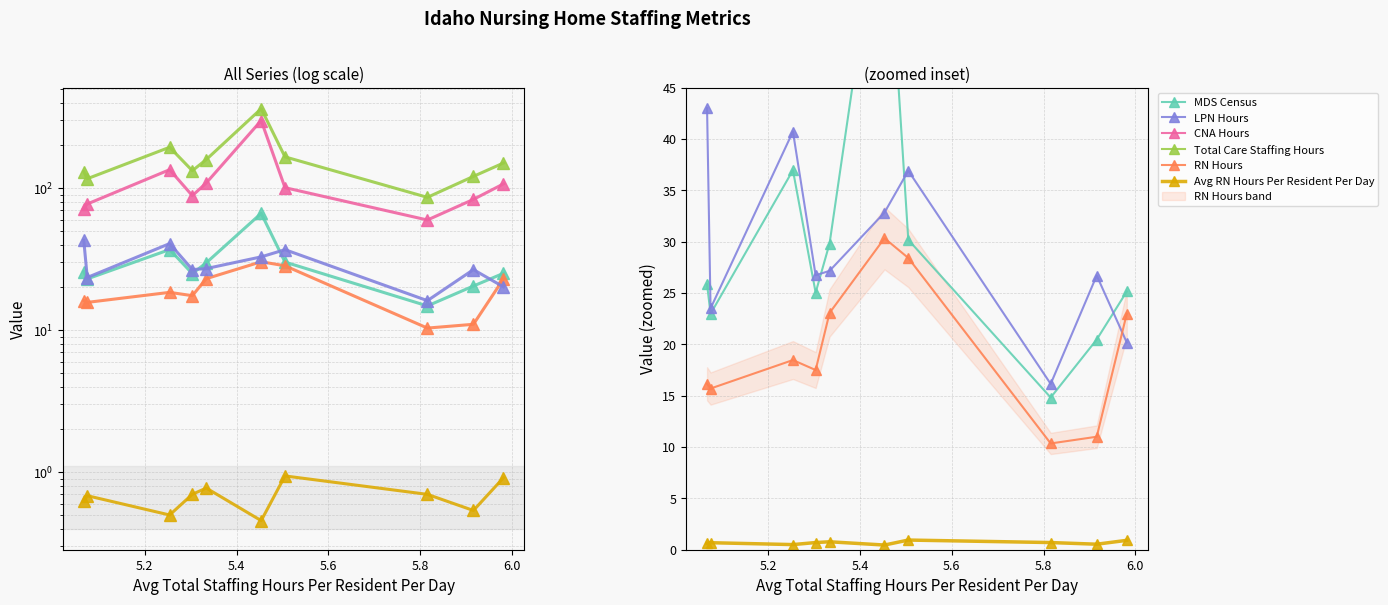

What position from the left is 7?

8